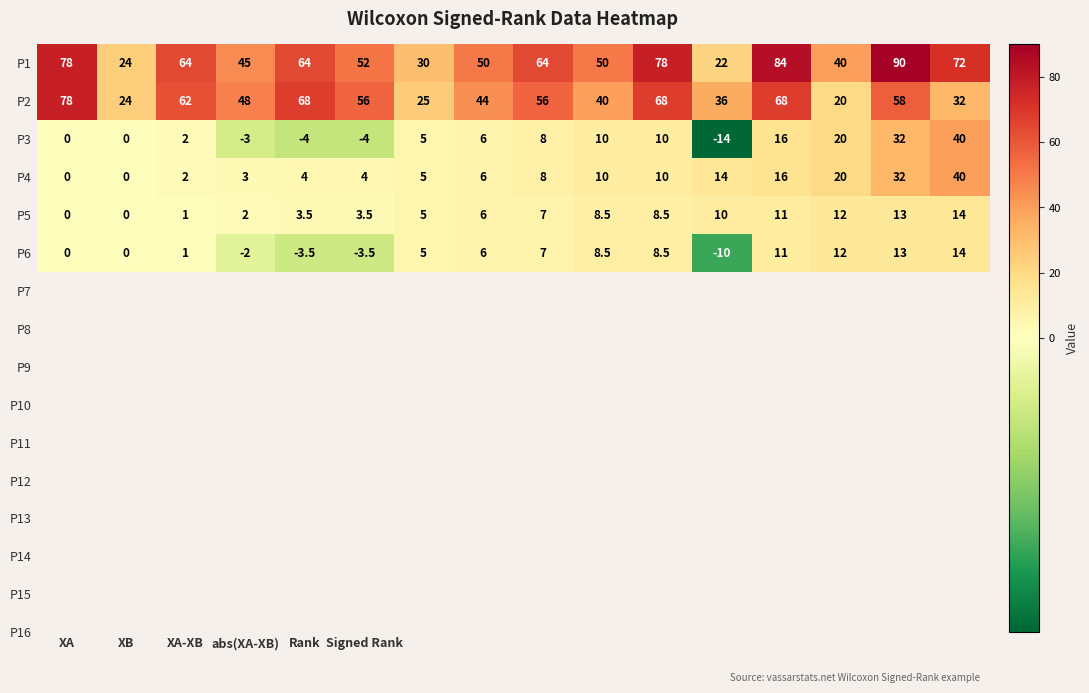

What is the difference between the second highest and minimum values in the P2 series?

48.0